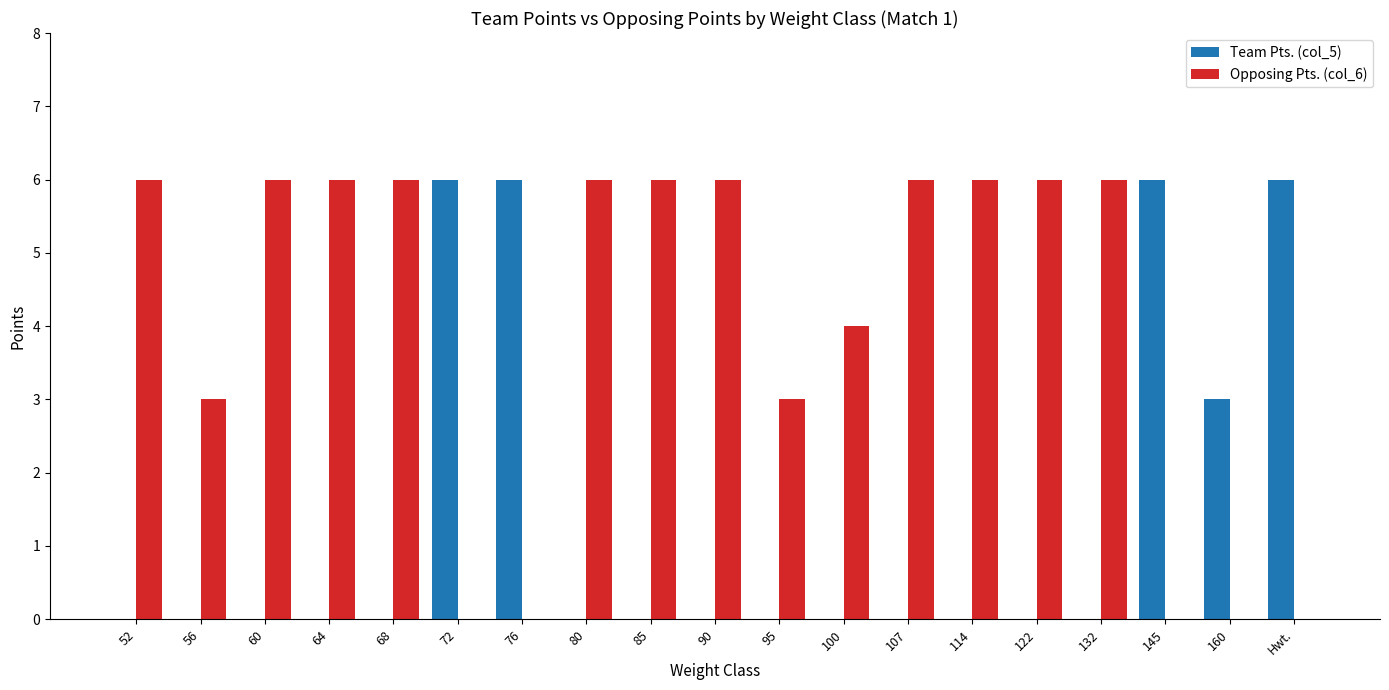

Does the chart contain stacked bars?

No